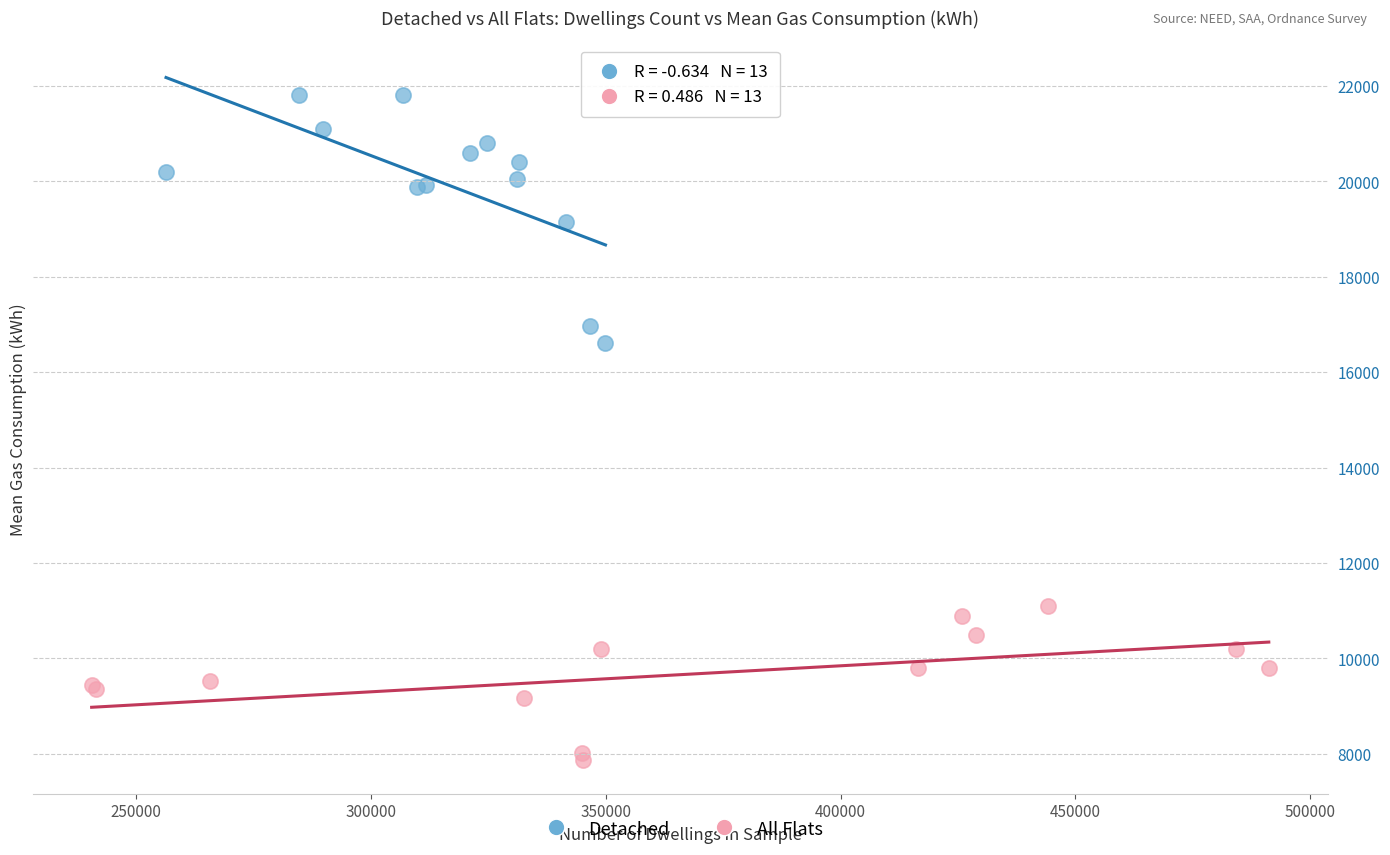

What are all the series names shown in the legend?

Detached, All Flats